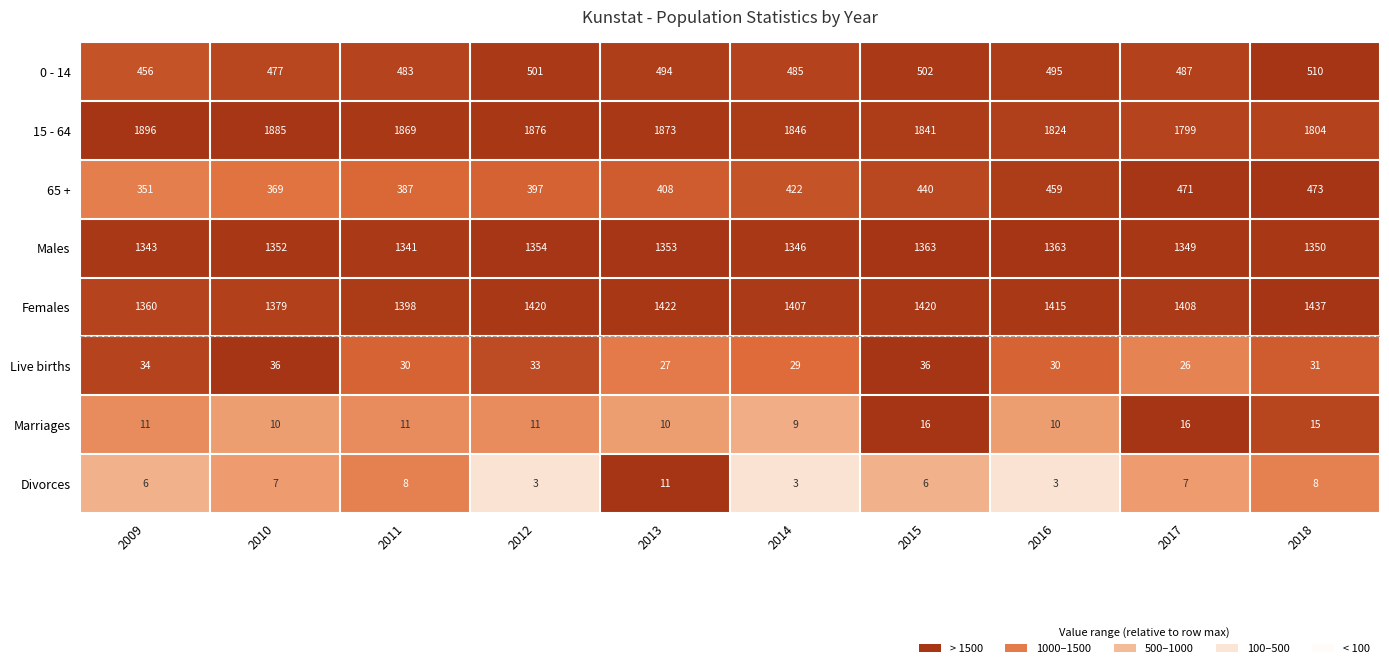

What is the difference between the maximum and minimum values in the 65 + series?

122